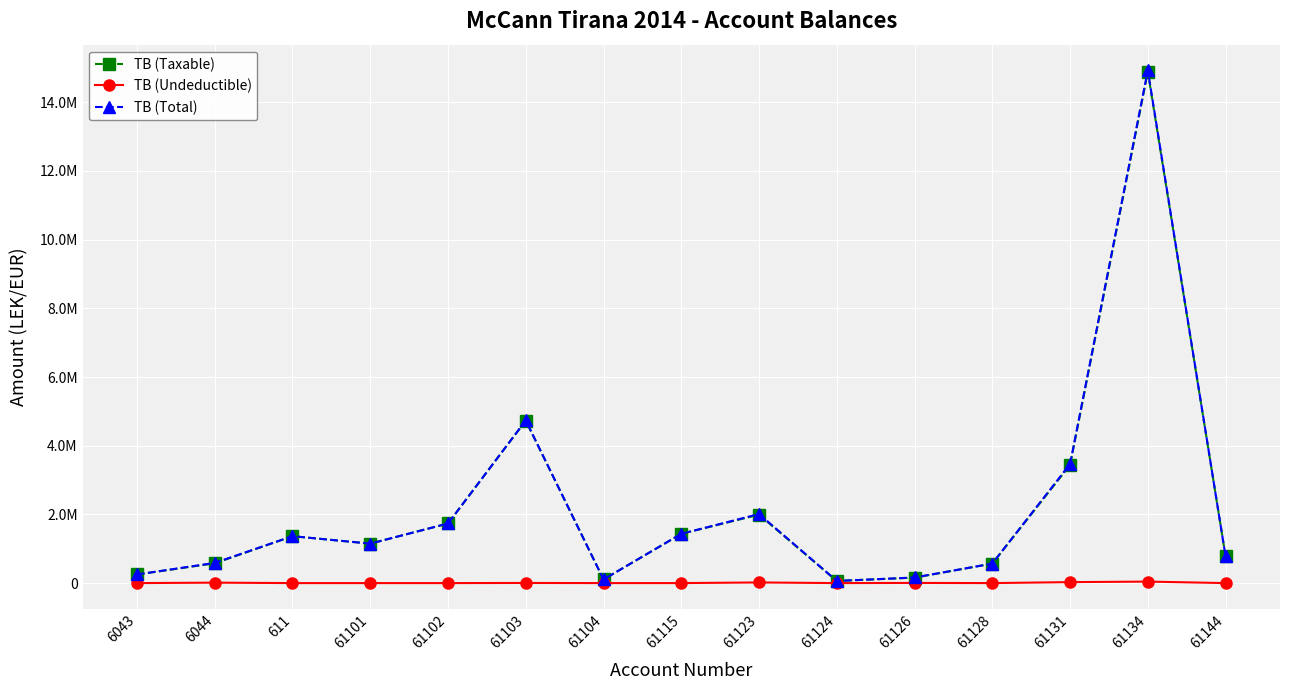

At which label does TB (Taxable) reach its minimum?

61124